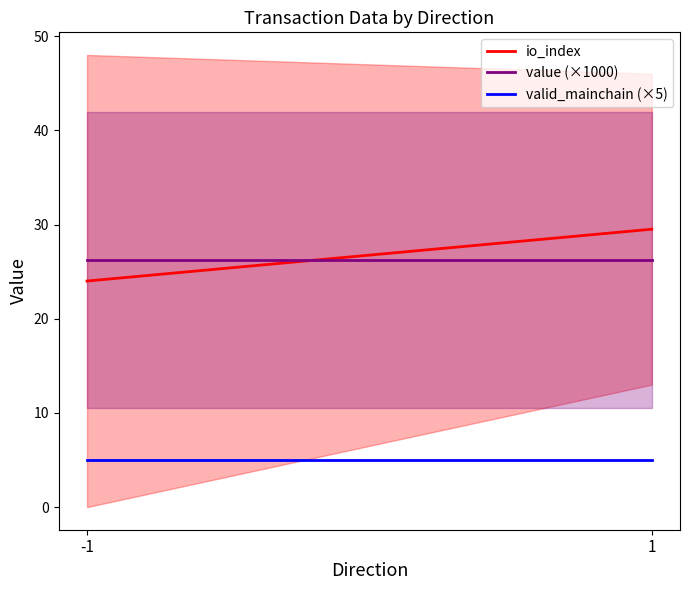

At which category is the sum across all series the highest?

1